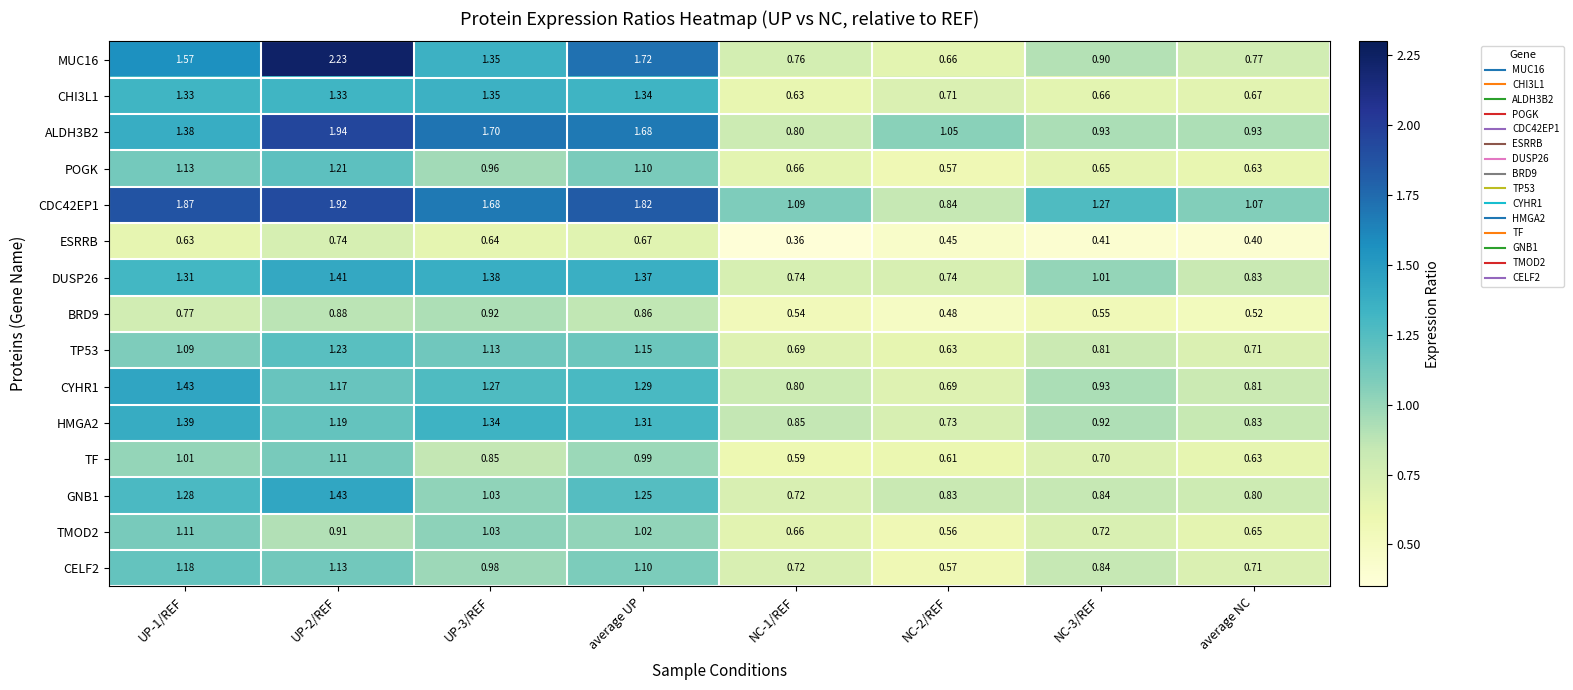

Is the value of MUC16 at UP-3/REF greater than the value of DUSP26 at UP-2/REF?

No